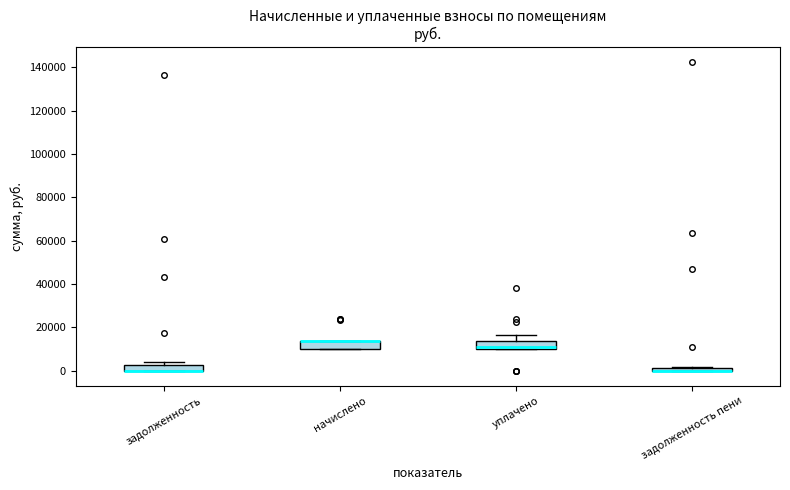

Where is the lower edge of the box for задолженность on the y-axis? The values are not printed on the chart, so give them approximately, as read against the axis.

0